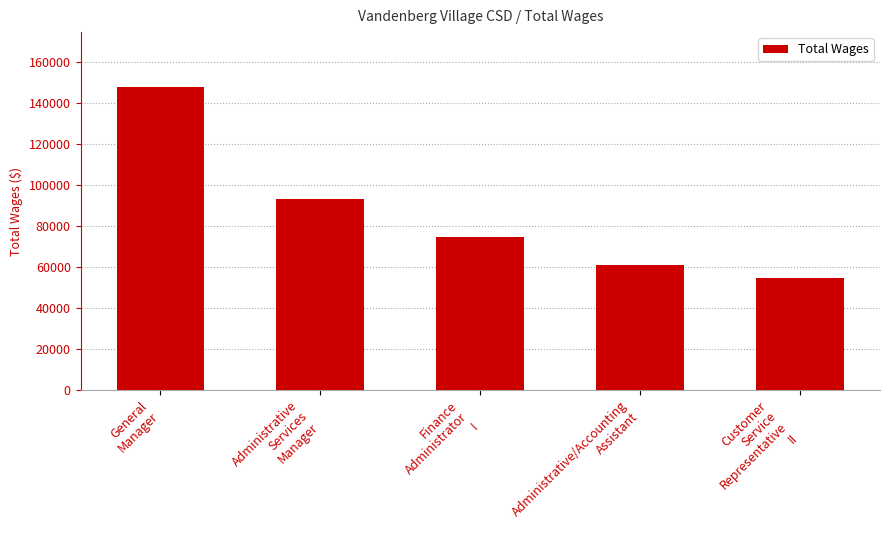

What is the average value?

86186